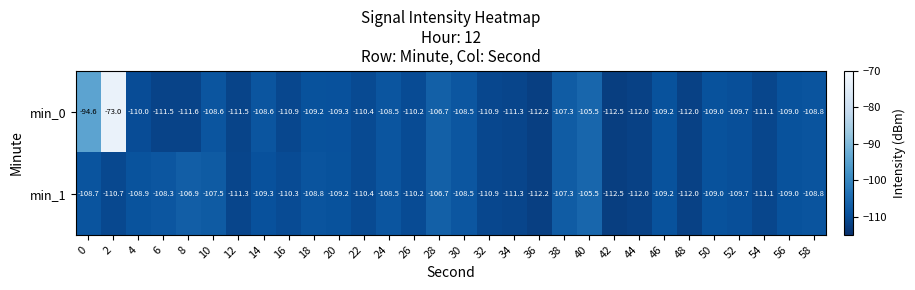

What is the difference between the min_0 values at 28 and 4?

3.3